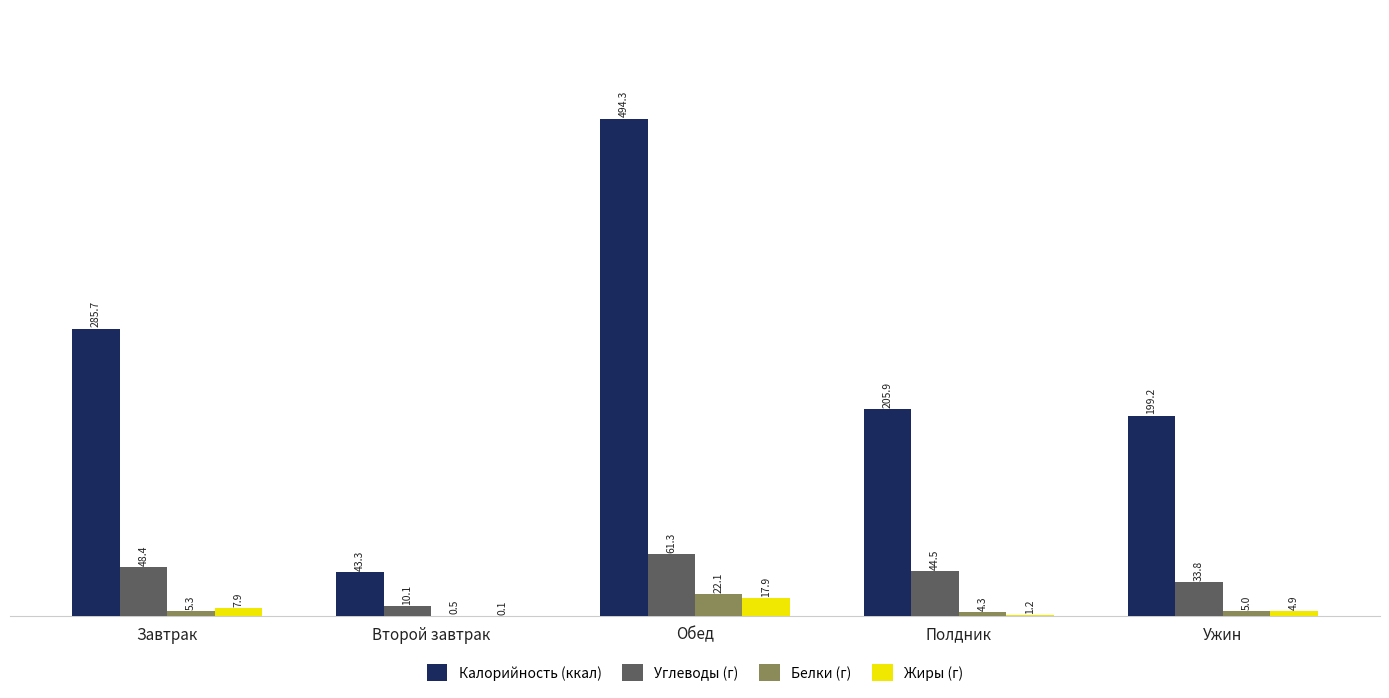

The Калорийность (ккал) series shows 43.3 at Второй завтрак. True or false?

True